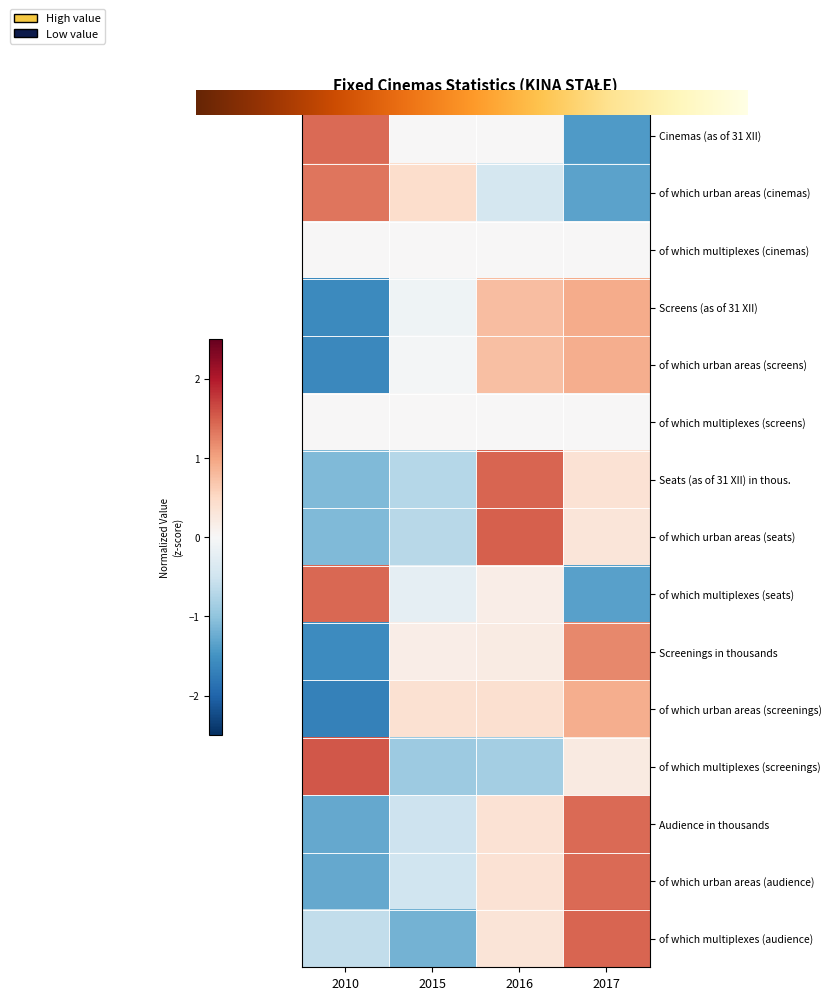

Rank the categories by of which multiplexes (seats) value from highest to lowest.

2010, 2016, 2015, 2017